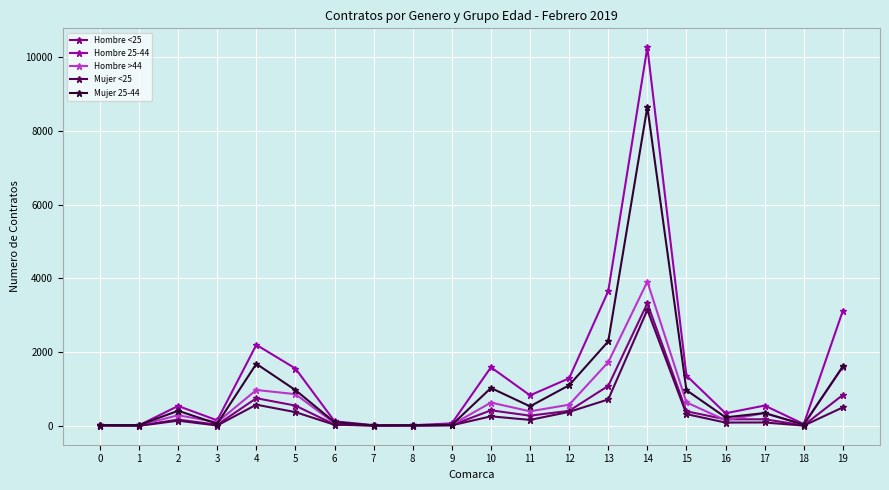

Which series has the largest range (max minus min)?

Hombre 25-44